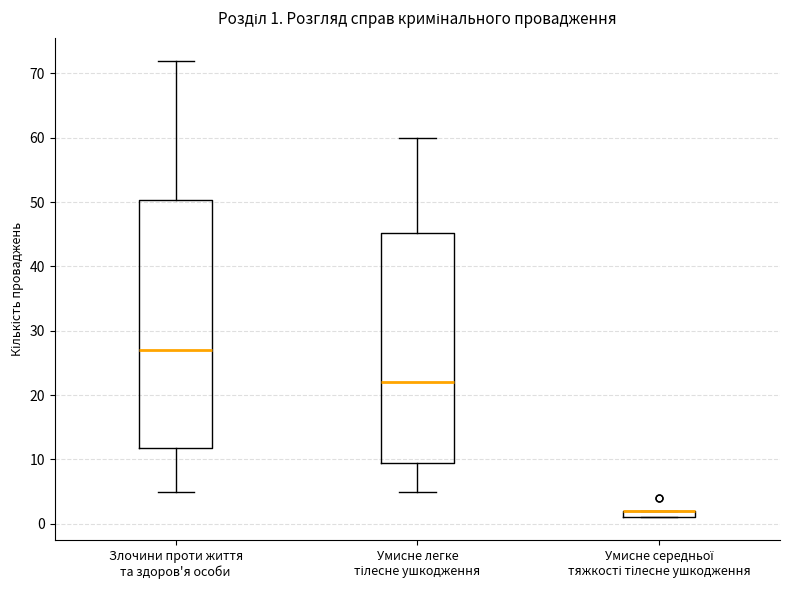

Which box is the tallest, from its lower edge to its upper edge?

Злочини проти життя та здоров'я особи